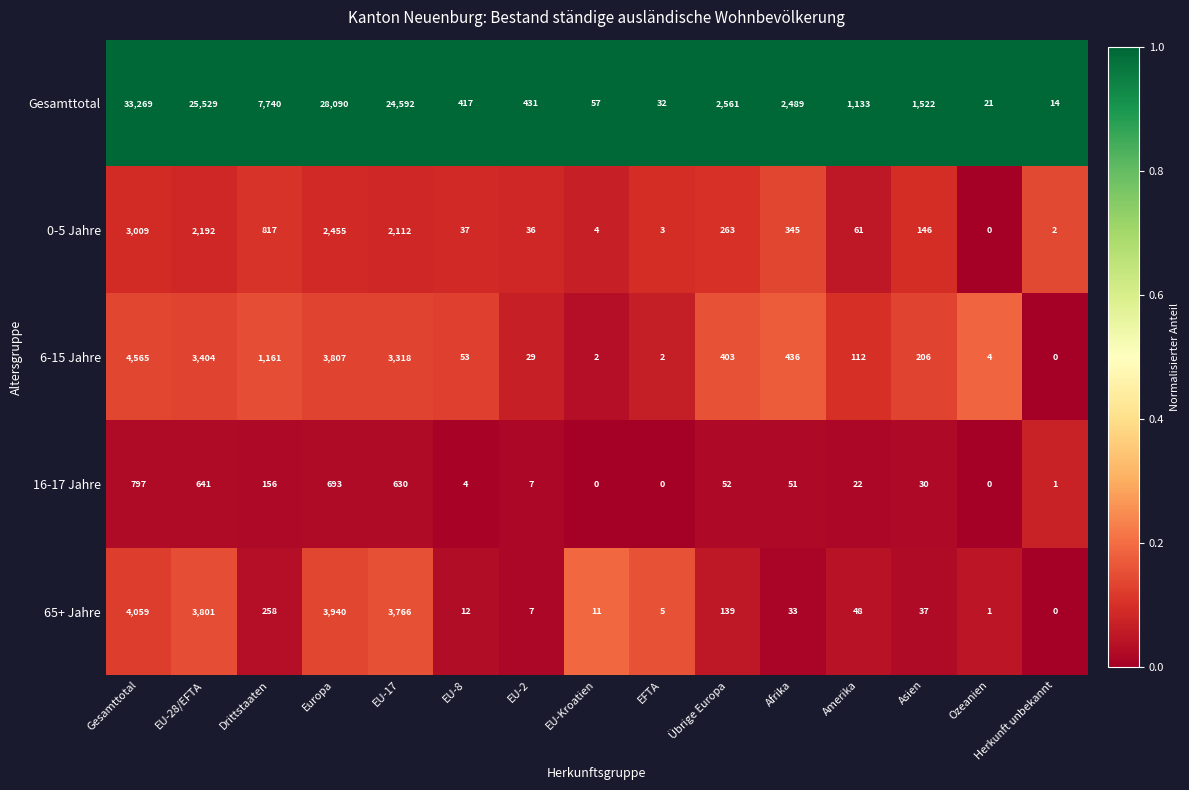

Which has a higher value, Drittstaaten or Übrige Europa?

Drittstaaten